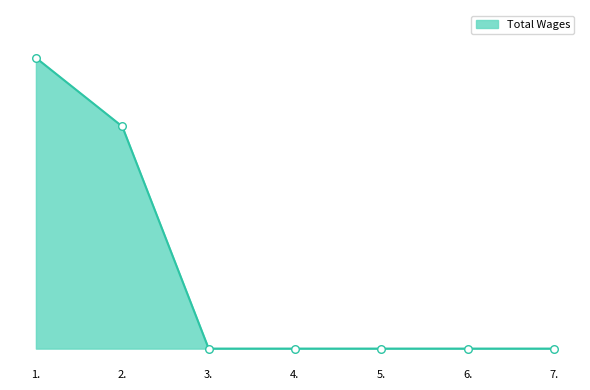

Which has a higher value, 3. or 6.?

3.